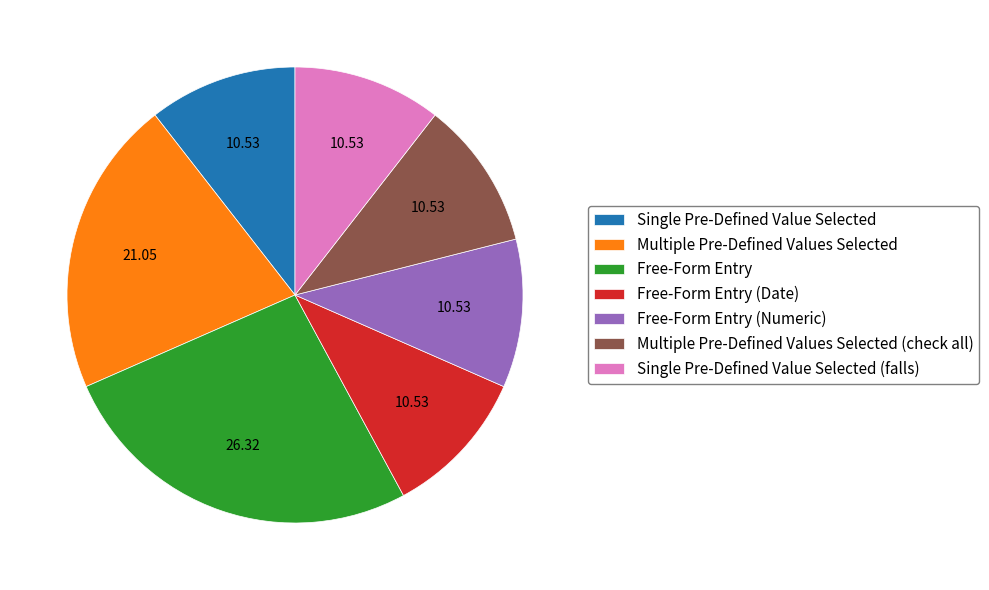

How many segments does this pie chart have?

7